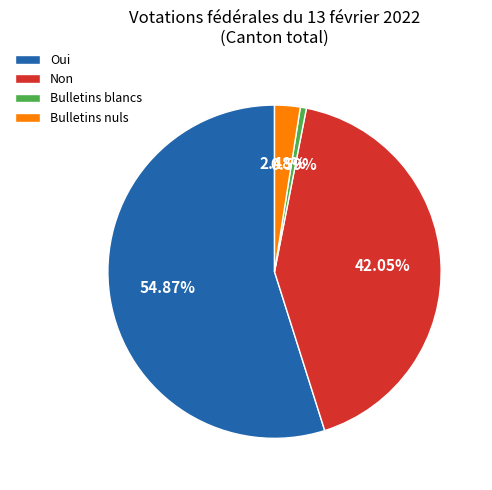

Which category has the biggest portion of the pie?

Oui